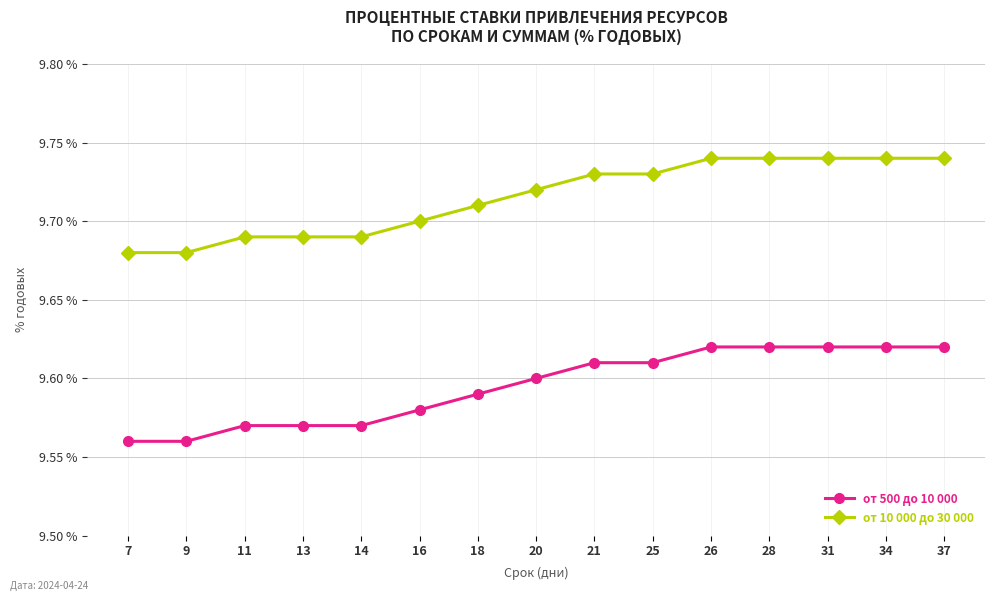

True or false: от 10 000 до 30 000 has a value of 9.7 at 37.

True